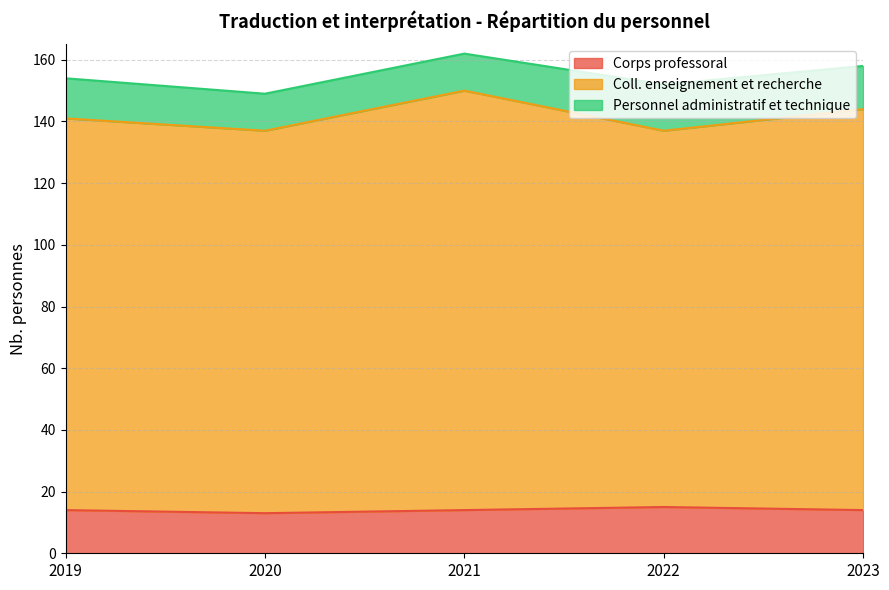

The value of Coll. enseignement et recherche at 2023 is 144. True or false?

True